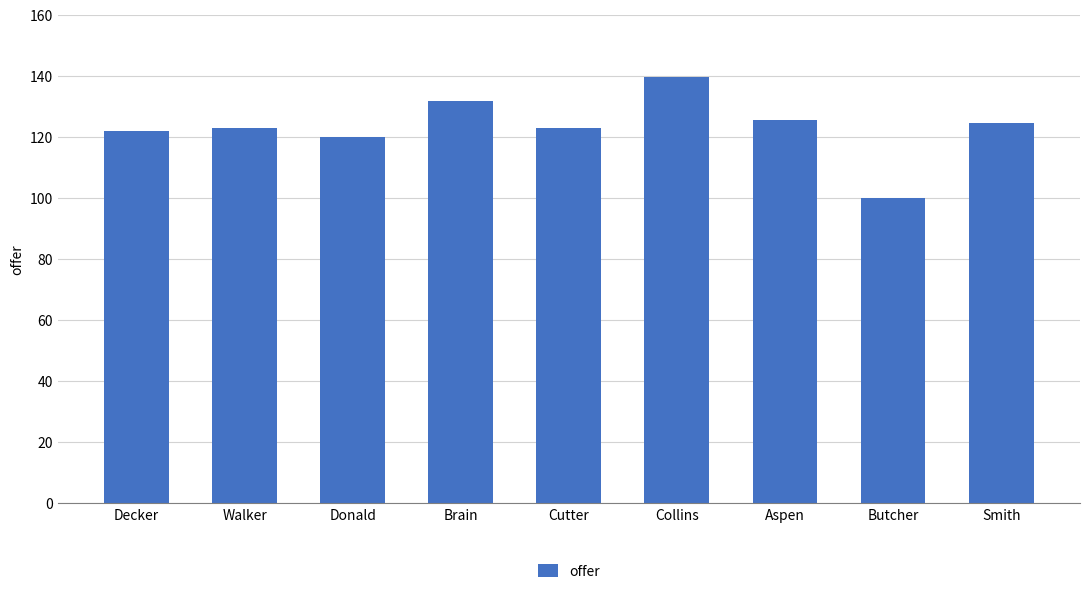

True or false: the data shows 29.5 at Donald.

False